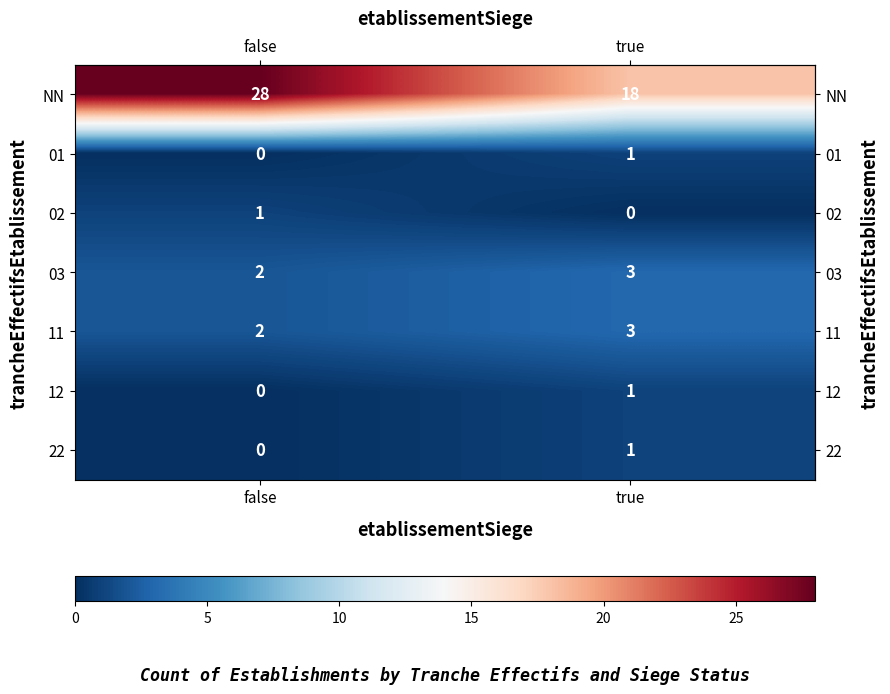

Which series has the largest range (max minus min)?

NN